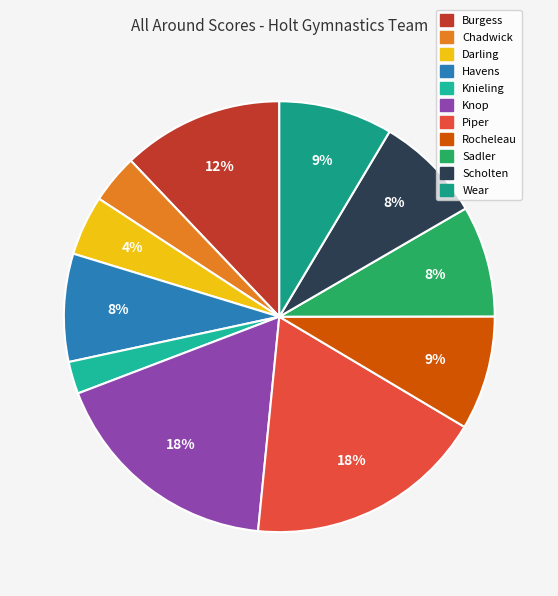

To the nearest percent, what is the average slice percentage?

9%